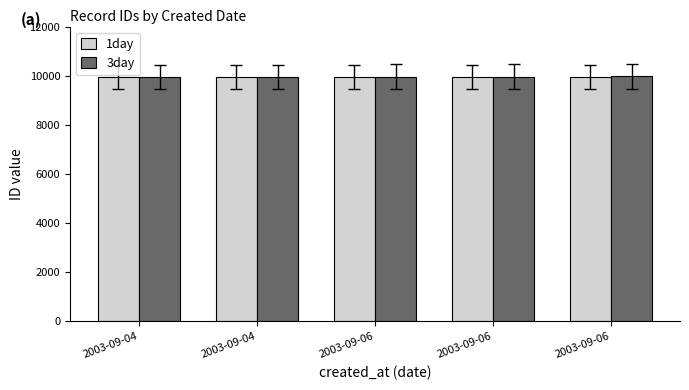

What are all the series names shown in the legend?

1day, 3day